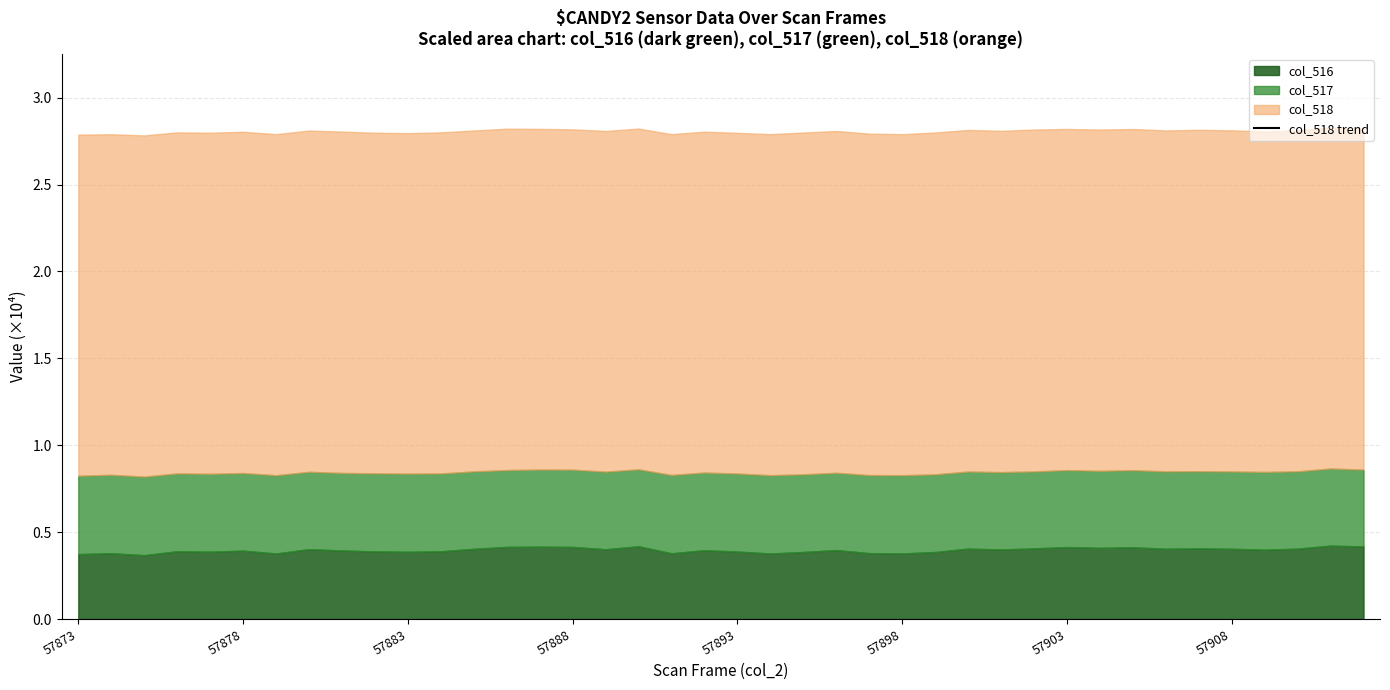

The chart shows a value of 6.6 at 26. True or false?

False